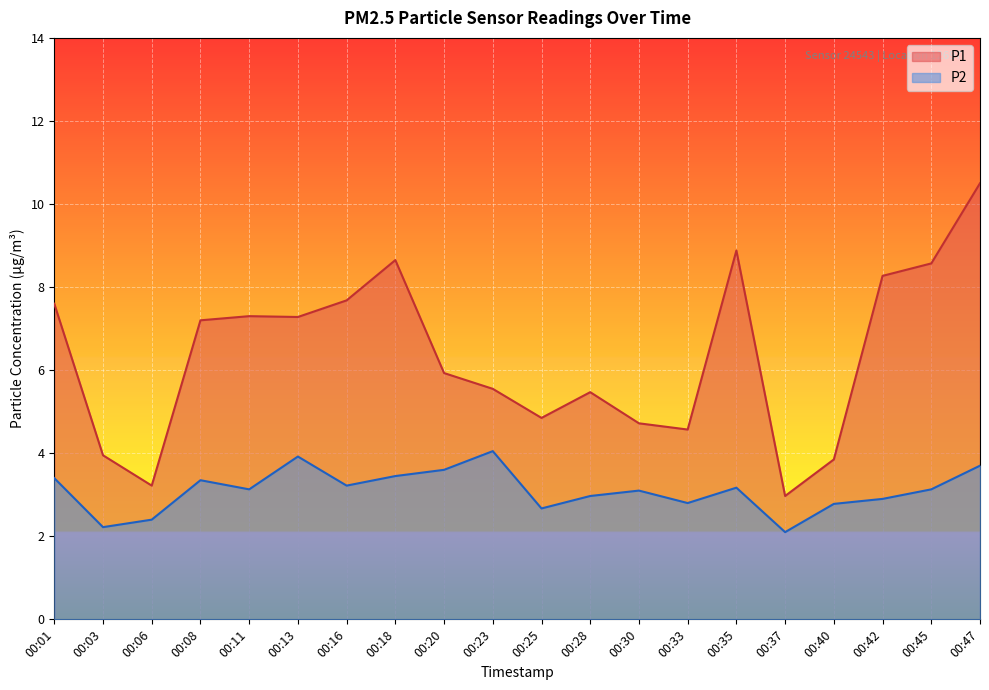

What is the maximum value for P1?

10.5